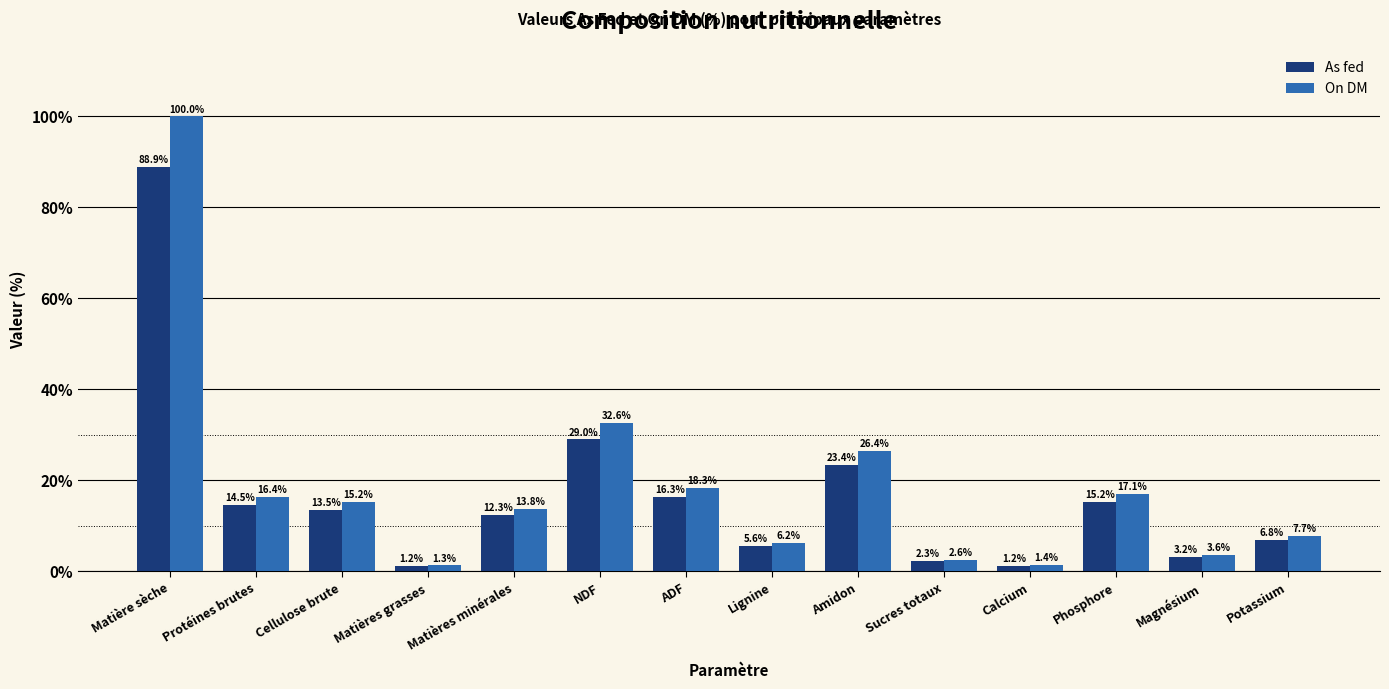

What is the label of the 6th bar from the right?

Amidon